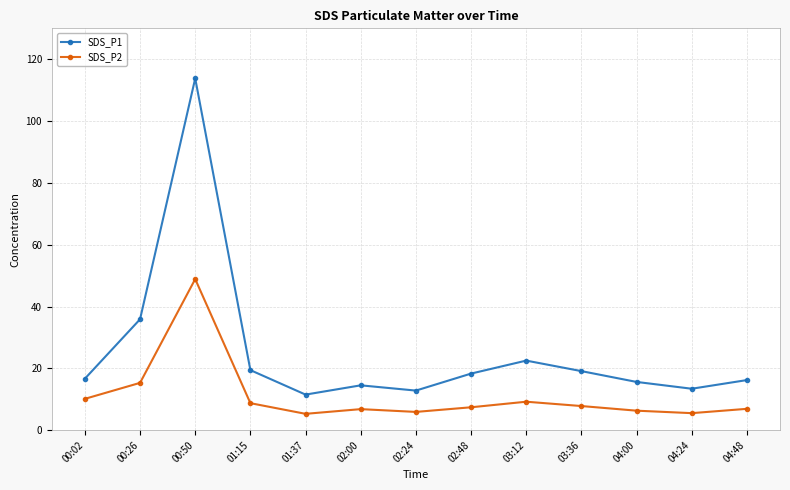

List the series in order of their peak value, highest first.

SDS_P1, SDS_P2